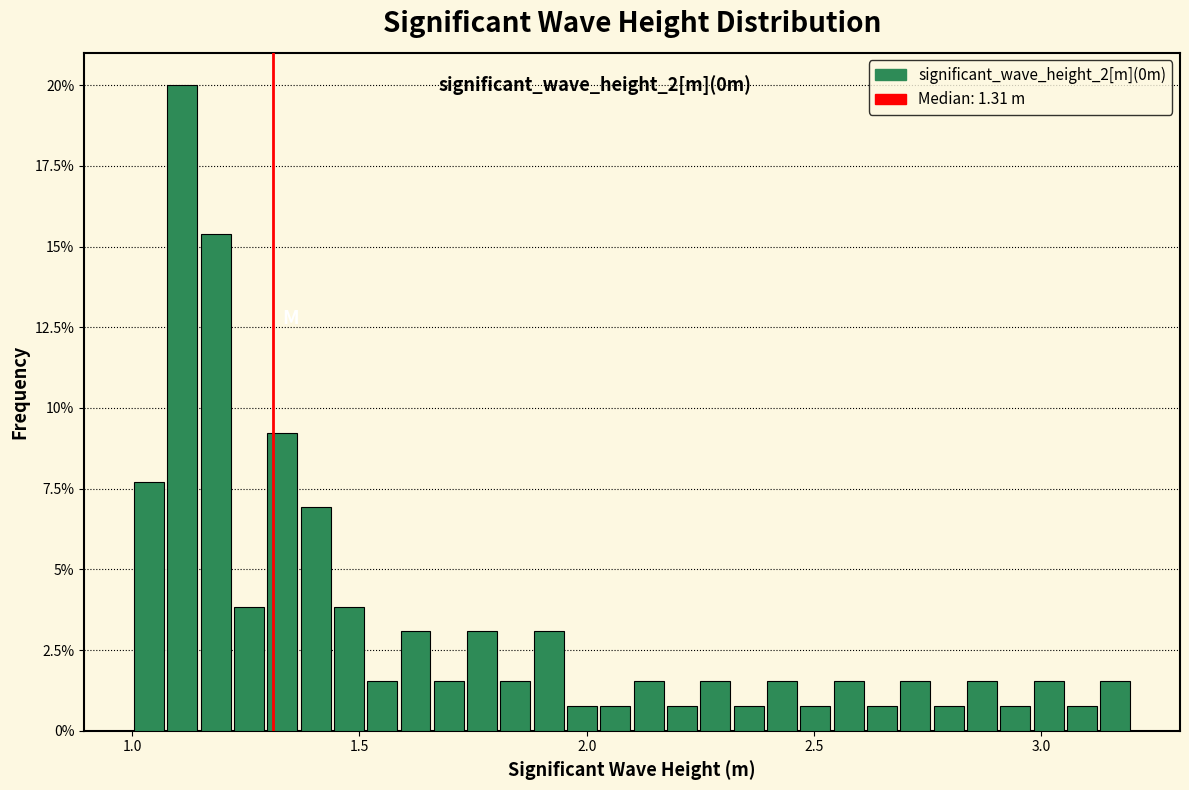

Read against the x-axis, roughly where is the centre of the tallest bar?

1.10